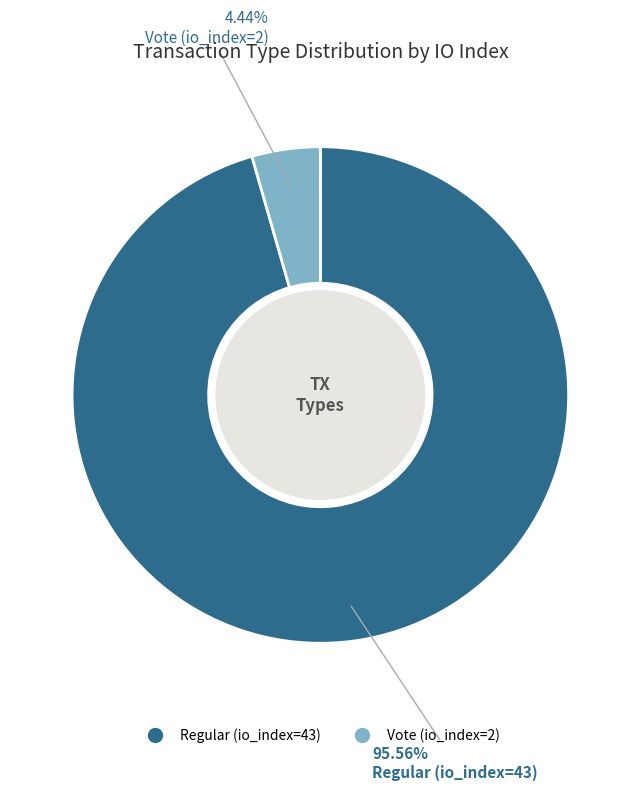

The Regular (io_index=43) slice represents 96% of the pie. True or false?

True